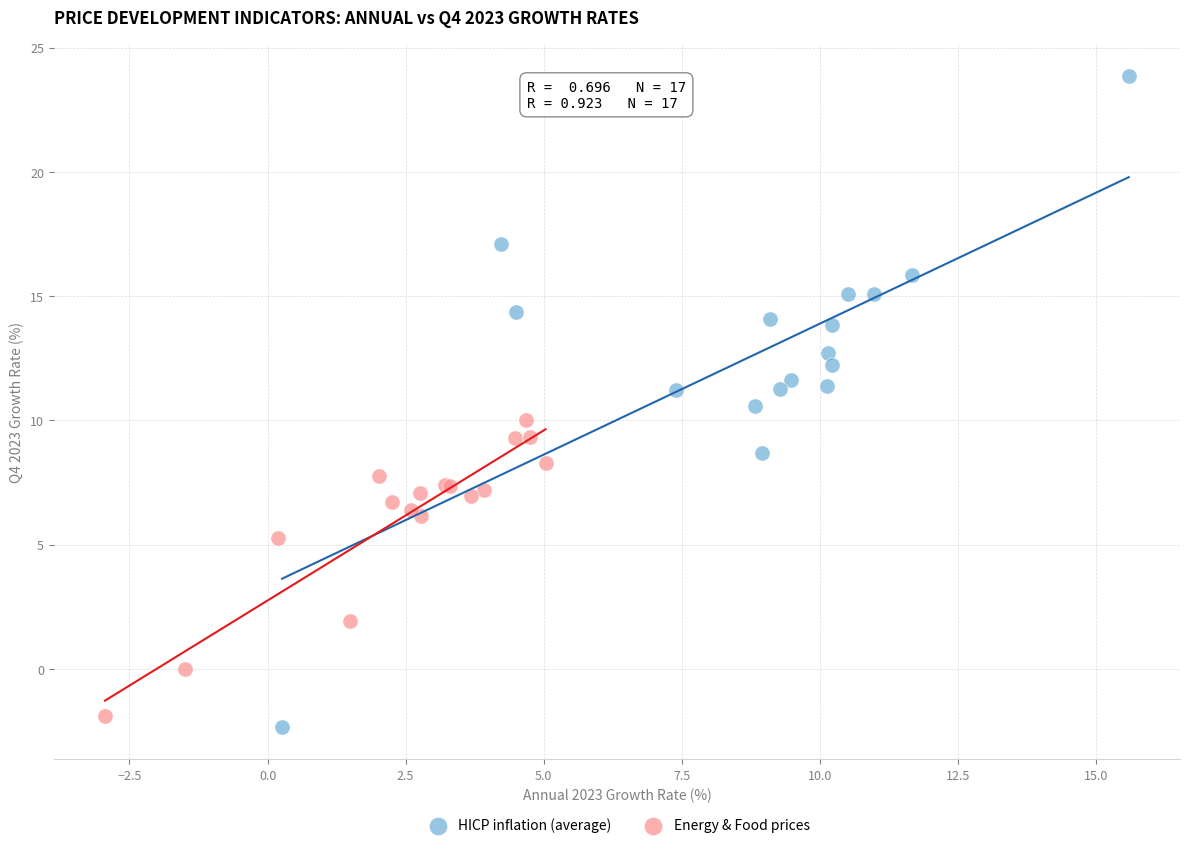

Which series reaches the minimum Y coordinate?

HICP inflation (average)